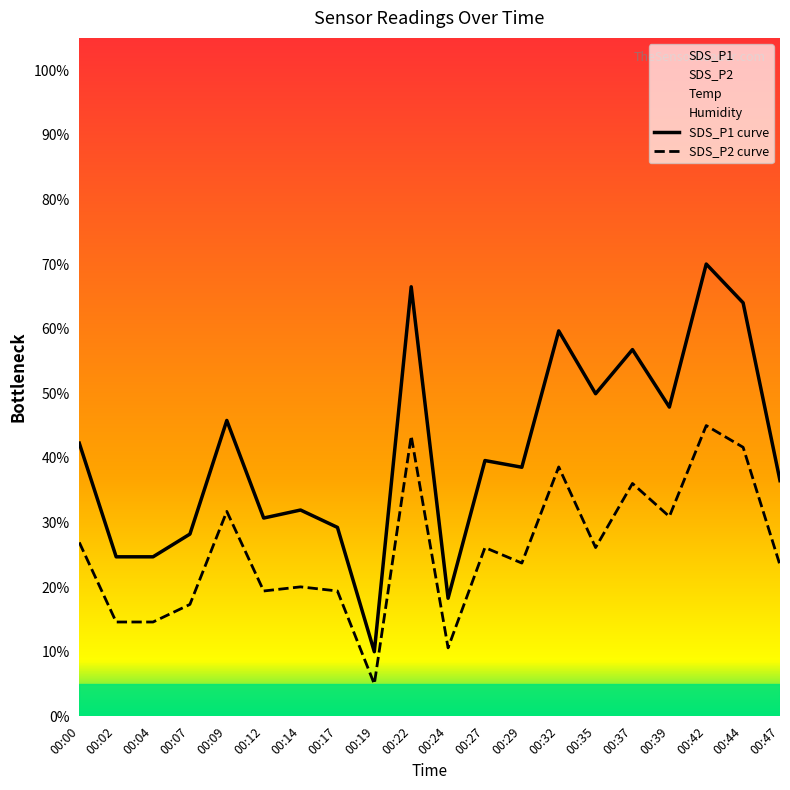

What is the sum of all SDS_P1 values?

815.1